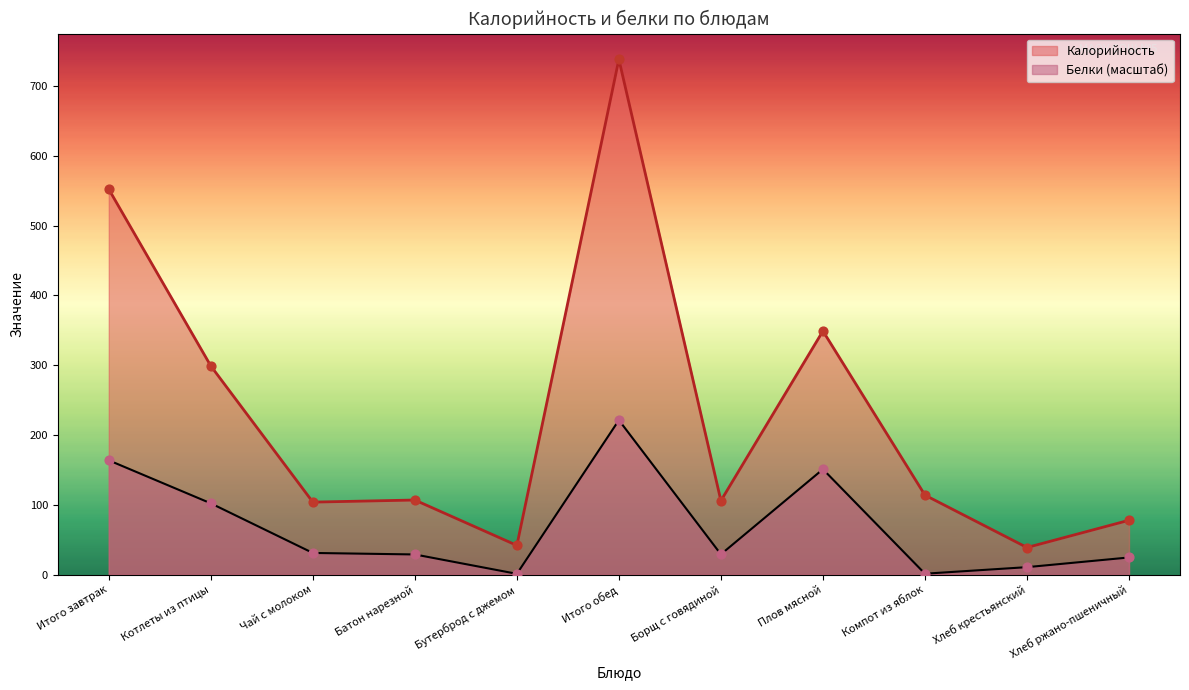

Which series has the largest total across all categories?

Калорийность